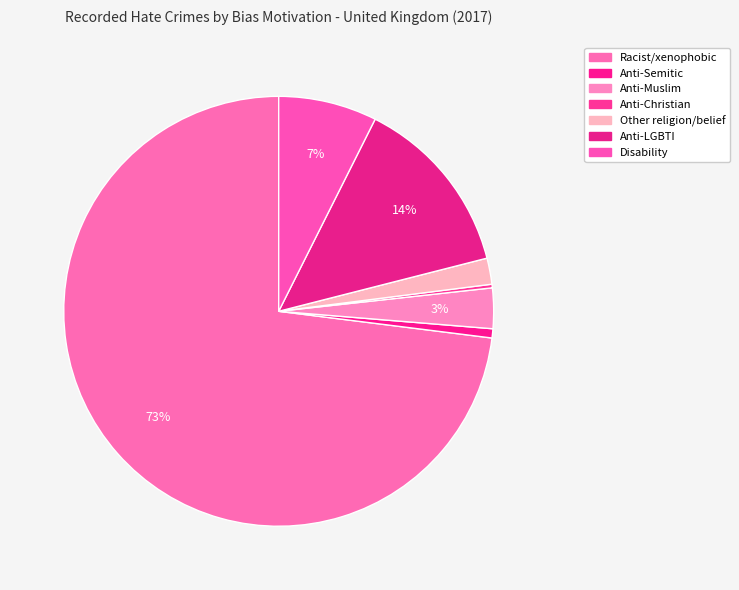

To the nearest percent, what is the average slice percentage?

14%